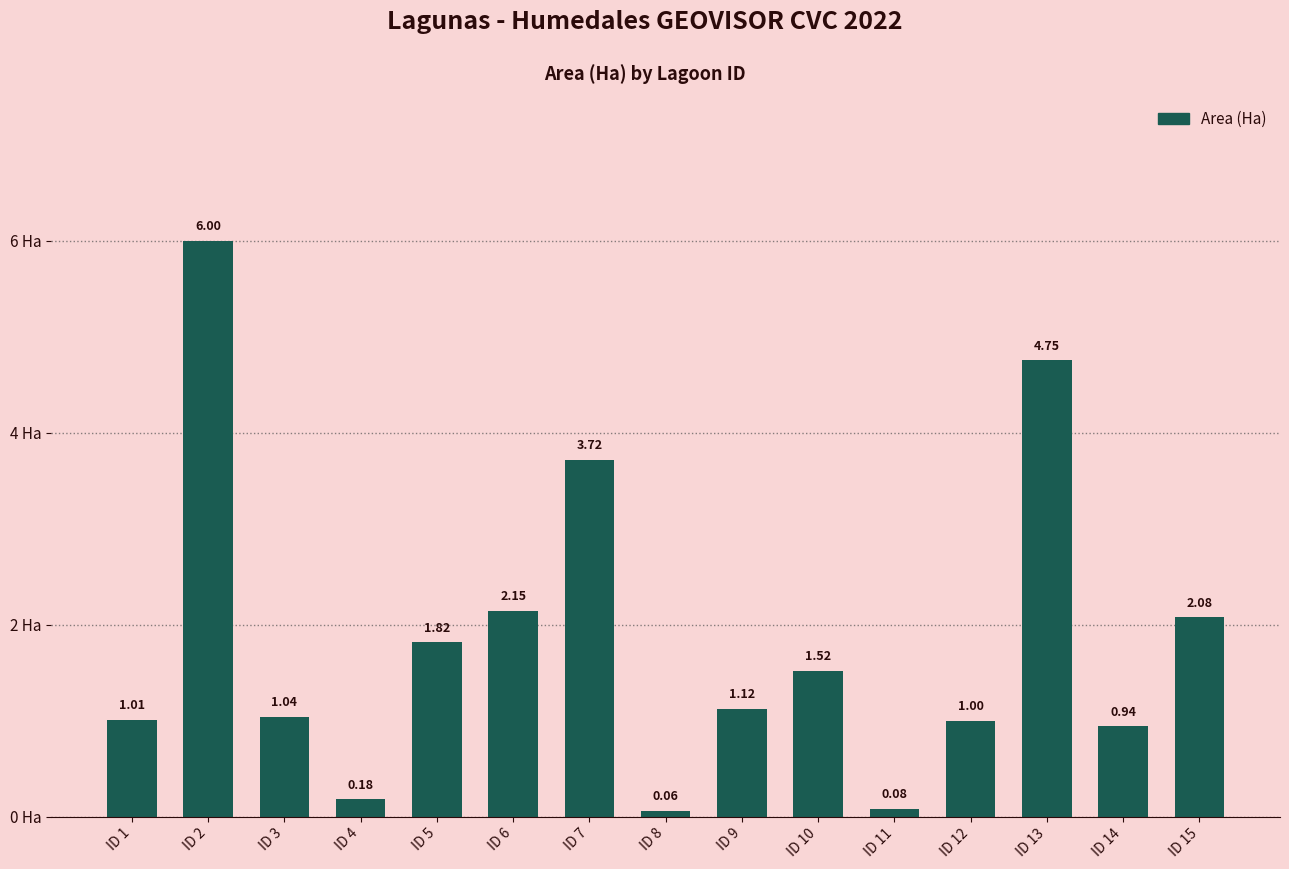

Between ID 7 and ID 1, which is larger?

ID 7